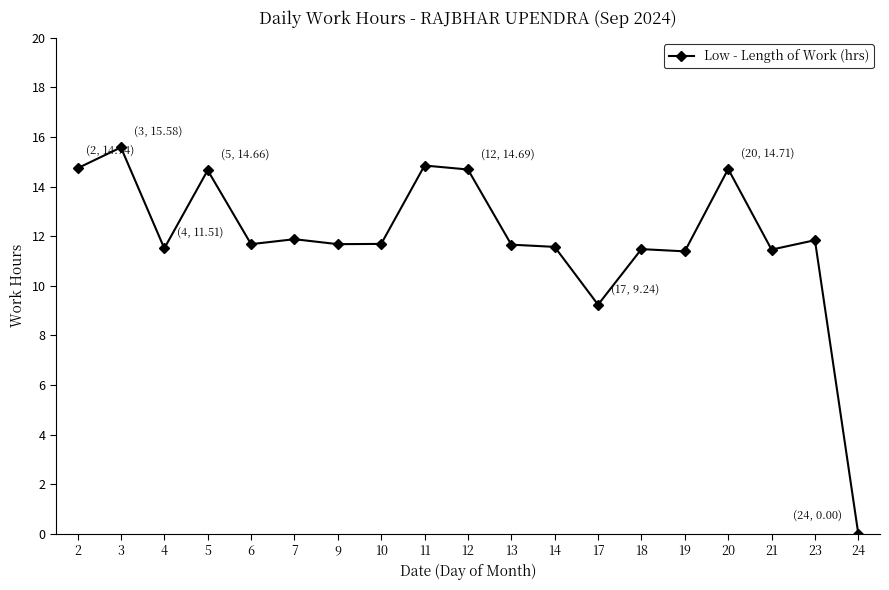

The chart shows a value of 14.7 at 20. True or false?

True